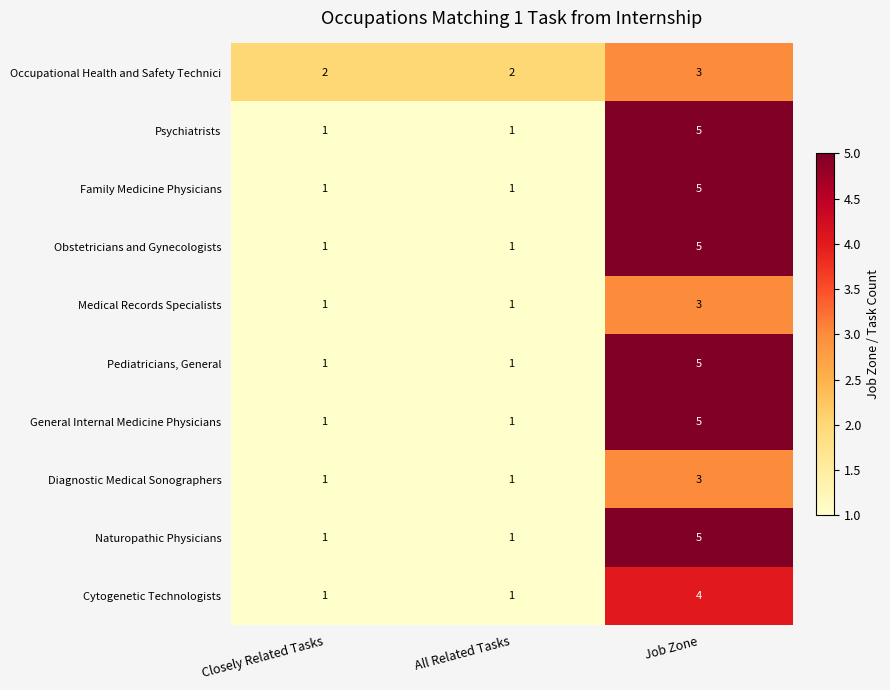

Count the Occupational Health and Safety Technici values in the range 2 to 3.

3